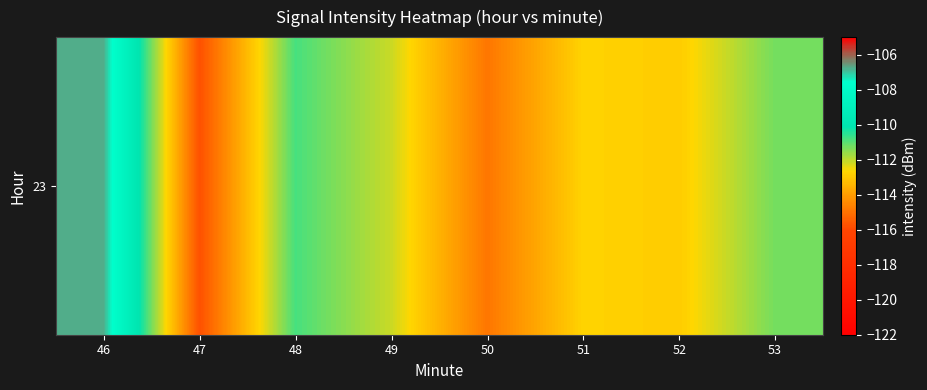

Reading right to left, what are all the values shown in this chart?

53=-111.3	52=-112.9	51=-112.7	50=-114.9	49=-112.1	48=-110.8	47=-115.8	46=-106.8